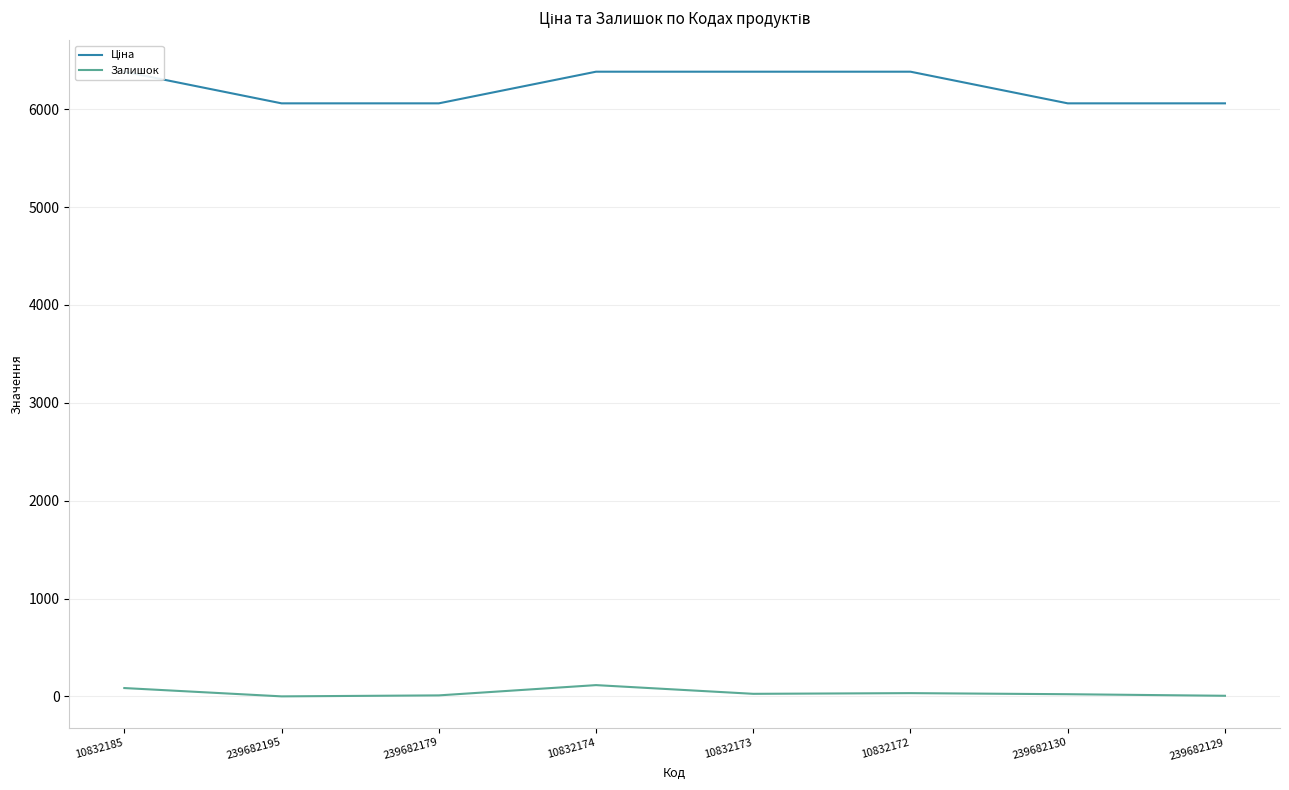

What are all the series names shown in the legend?

Ціна, Залишок